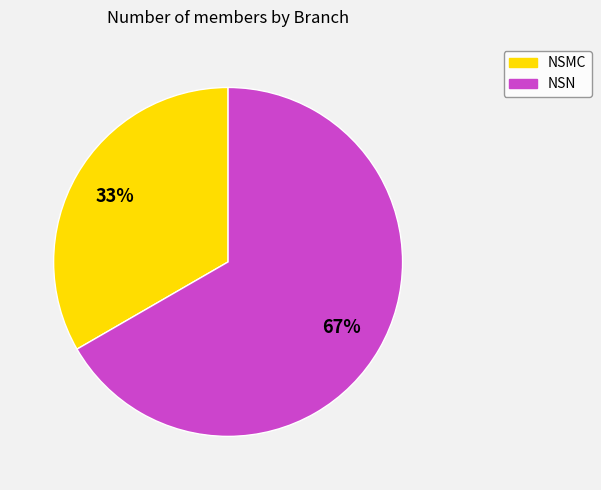

To the nearest percent, what percentage of the pie is NSMC?

33%